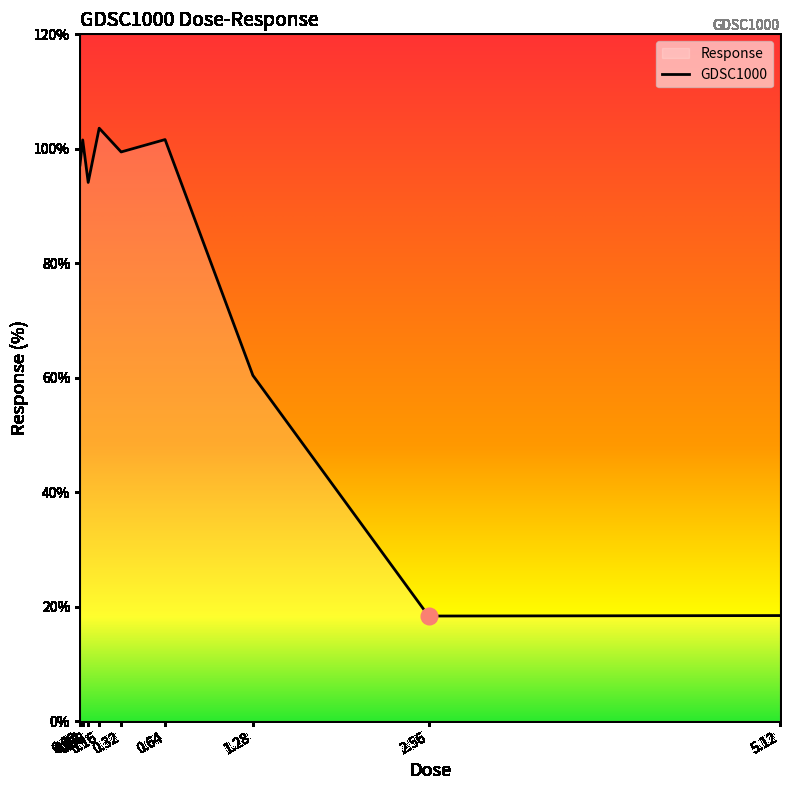

The chart shows a value of 10.2 at 5.12. True or false?

False